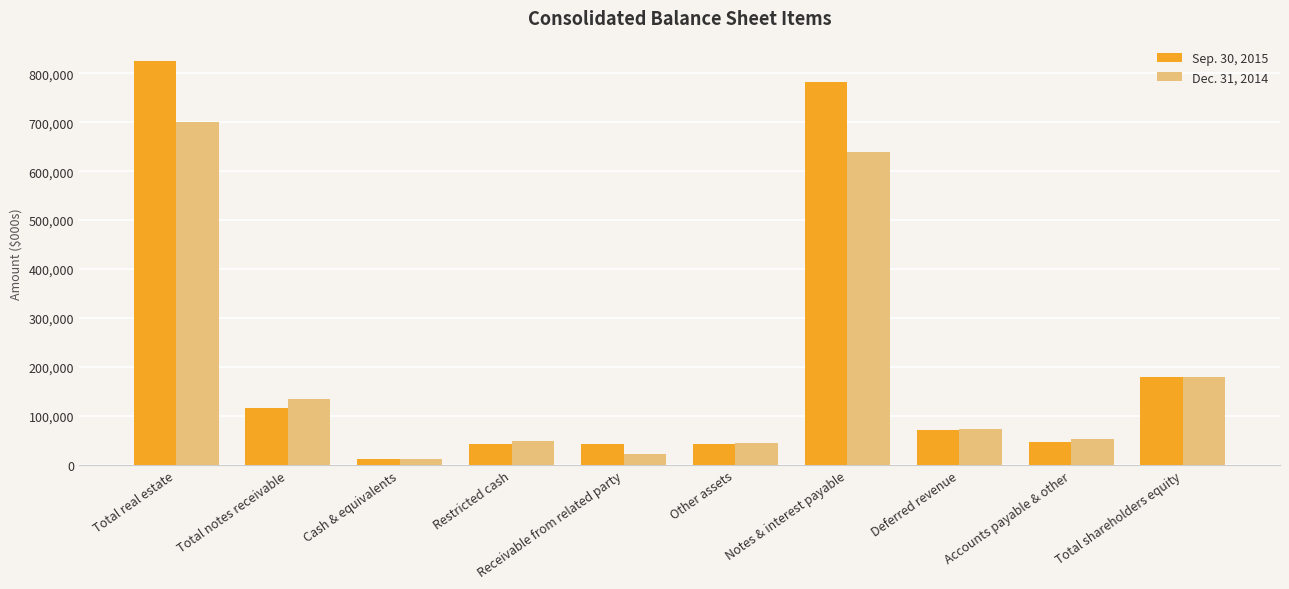

At which label does Sep. 30, 2015 reach its peak?

Total real estate